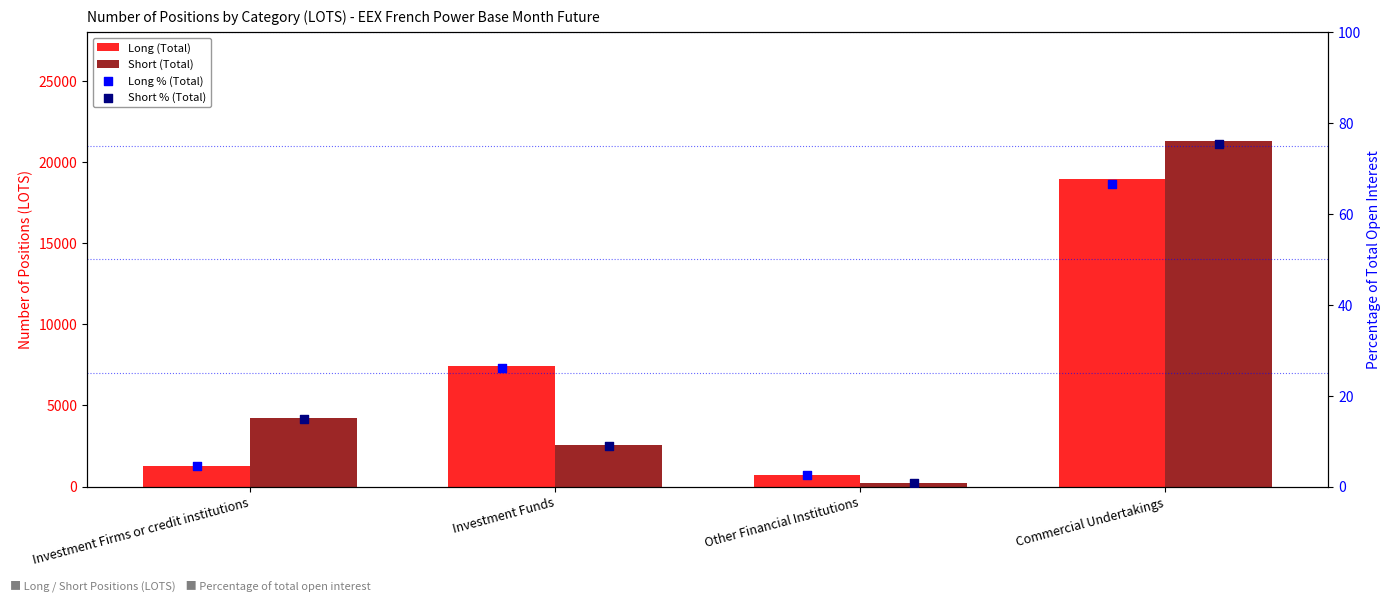

What are all the series names shown in the legend?

Long (Total), Short (Total), Long % (Total), Short % (Total)